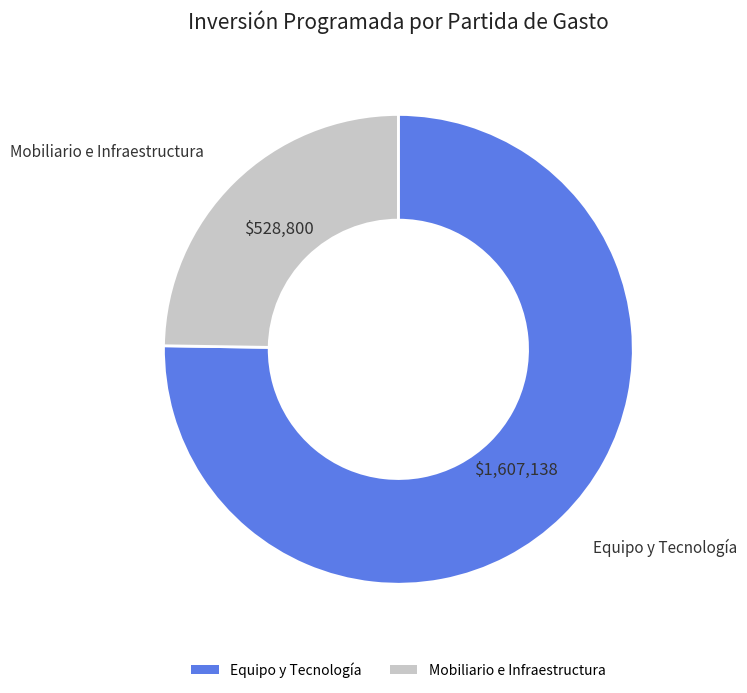

Is there any slice that represents more than half of the pie?

Yes